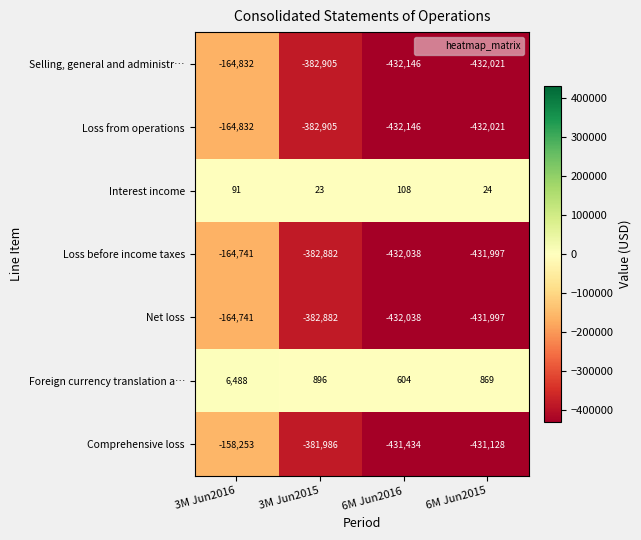

How many categories are shown in the chart?

4